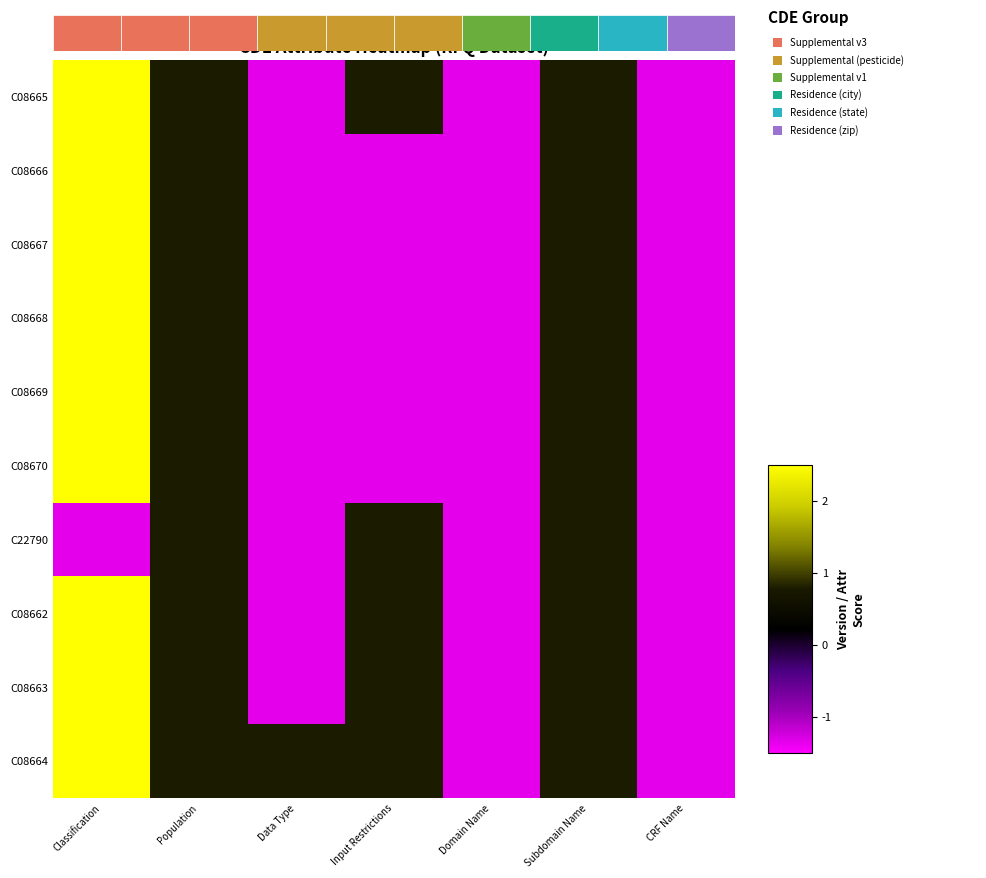

Between Subdomain Name and CRF Name, which series saw the biggest shift?

C08665